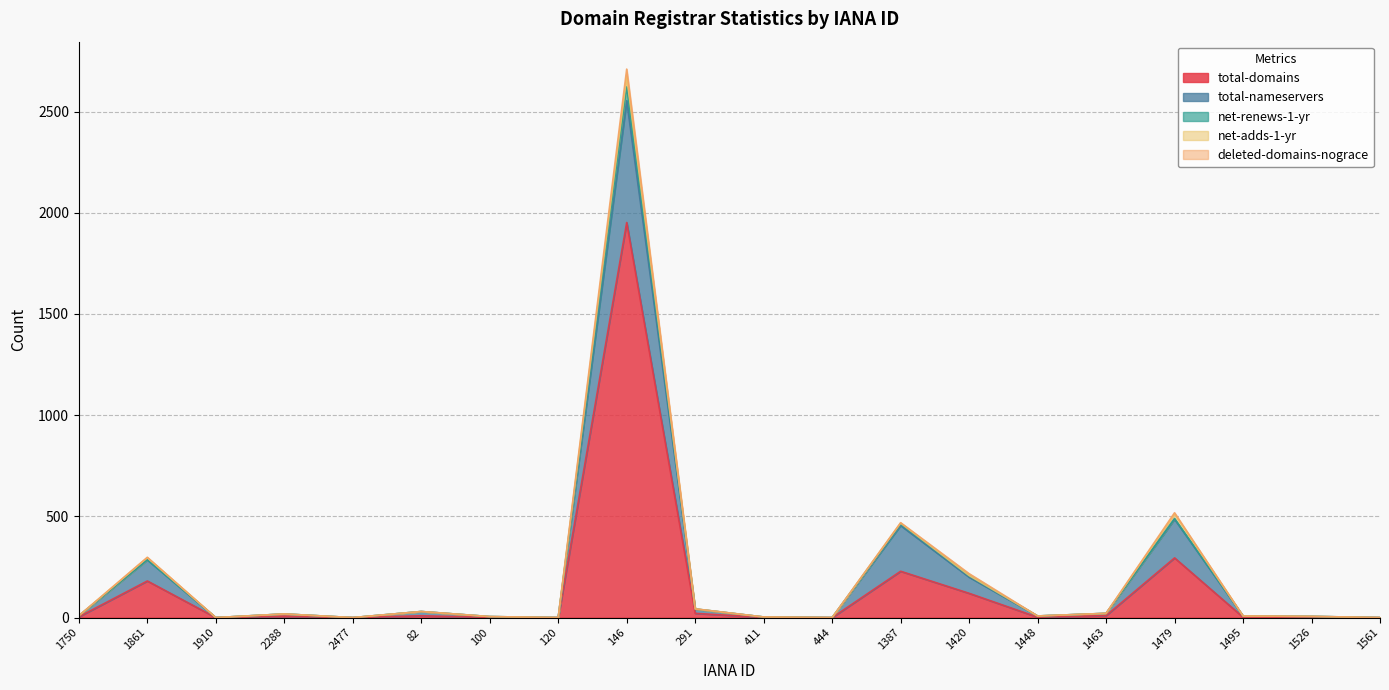

Rank the categories by net-renews-1-yr value from lowest to highest.

1750, 1910, 2288, 2477, 82, 100, 120, 411, 444, 1448, 1463, 1495, 1526, 1561, 1861, 291, 1479, 1420, 1387, 146